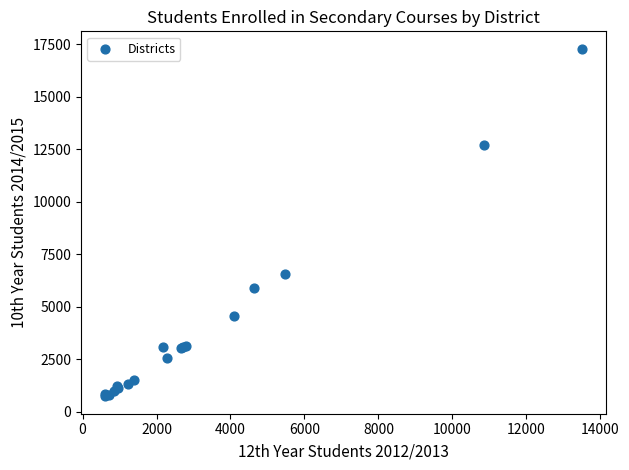

What Y value in the scatter plot is closest to 9014?

6552